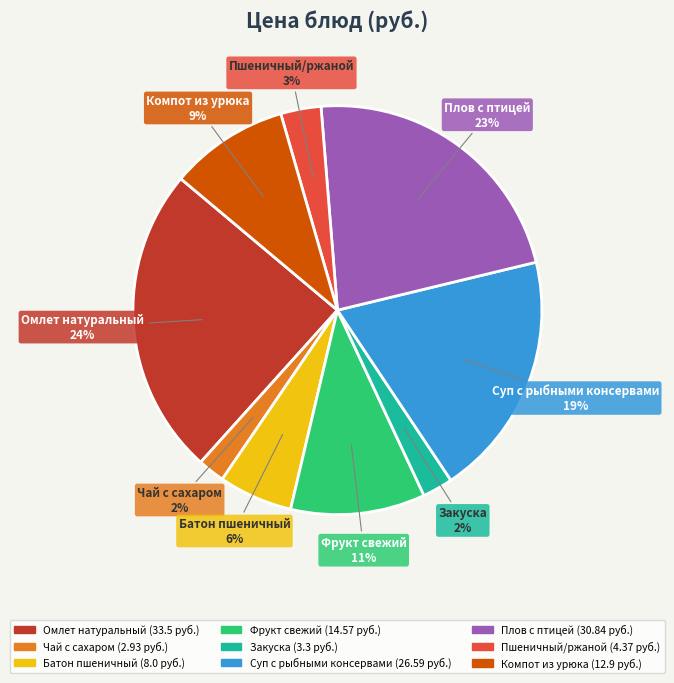

Between Батон пшеничный and Омлет натуральный, which is larger?

Омлет натуральный